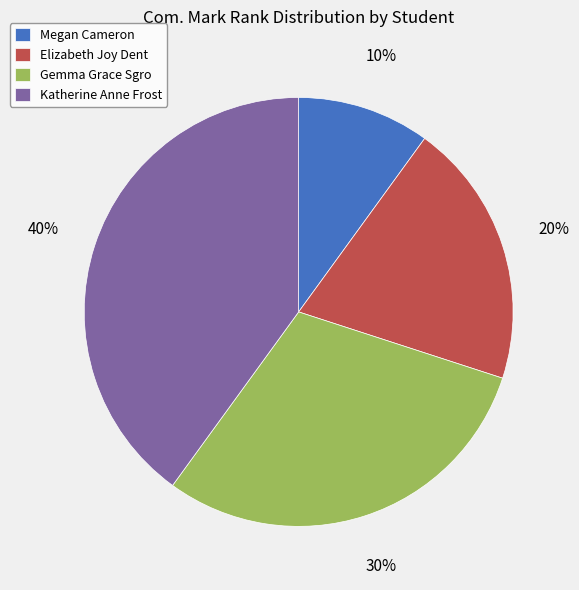

True or false: Gemma Grace Sgro accounts for 30% of the total.

True